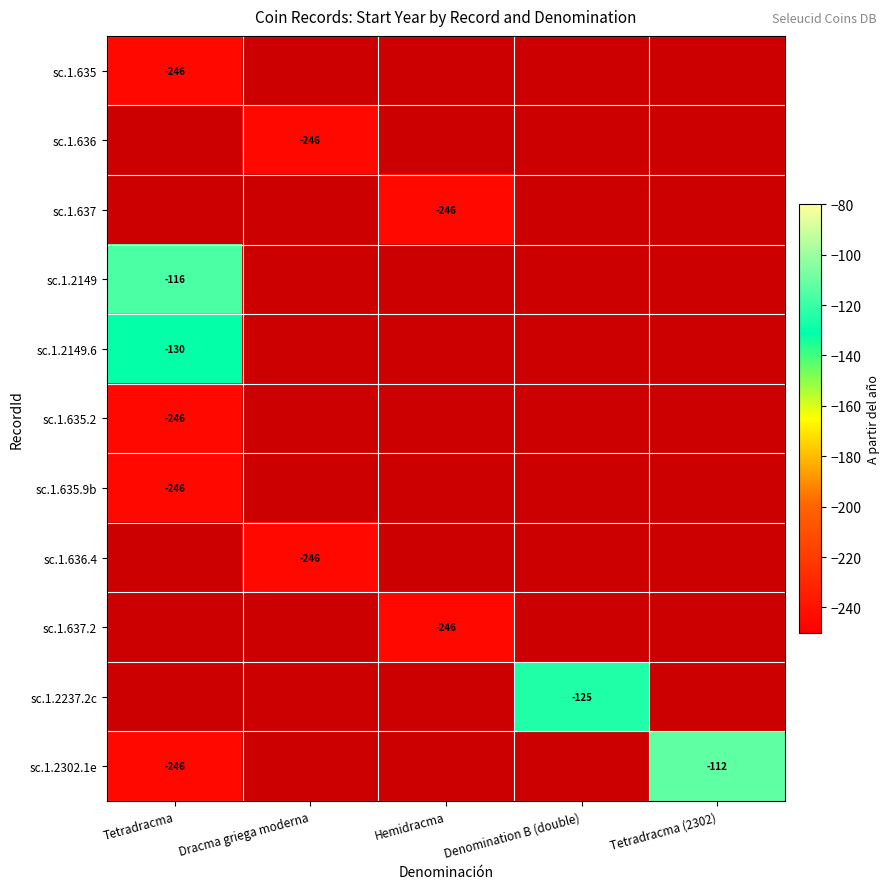

The sc.1.636.4 series shows -246 at Dracma griega moderna. True or false?

True